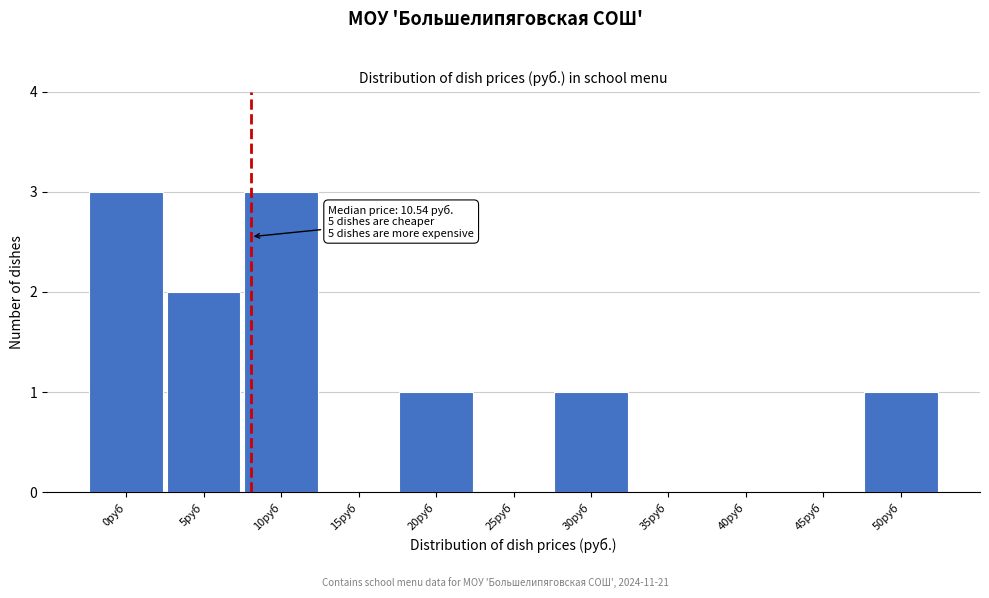

Reading left to right, extract all data points from this chart.

0руб=3	5руб=2	10руб=3	15руб=0	20руб=1	25руб=0	30руб=1	35руб=0	40руб=0	45руб=0	50руб=1